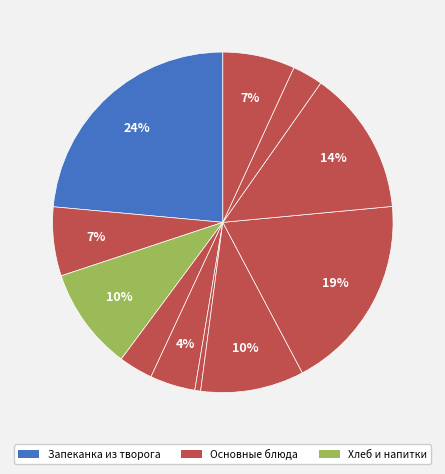

Rank the categories by value from highest to lowest.

Запеканка из творога, Наггетсы Детские, Рис с овощами, Суп картофельный с бобовыми, Какао с молоком, Хлеб ржано-пшеничный, Молоко сгущенное, Яблоко порционно, Хлеб пшеничный, Чай с лимоном и сахаром, Закуска овощная